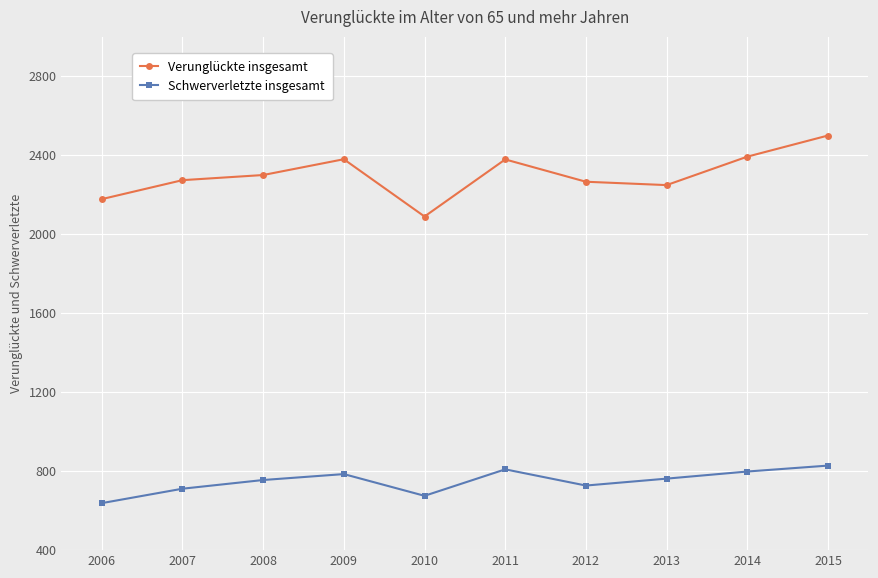

What is the average value of the Schwerverletzte insgesamt series?

749